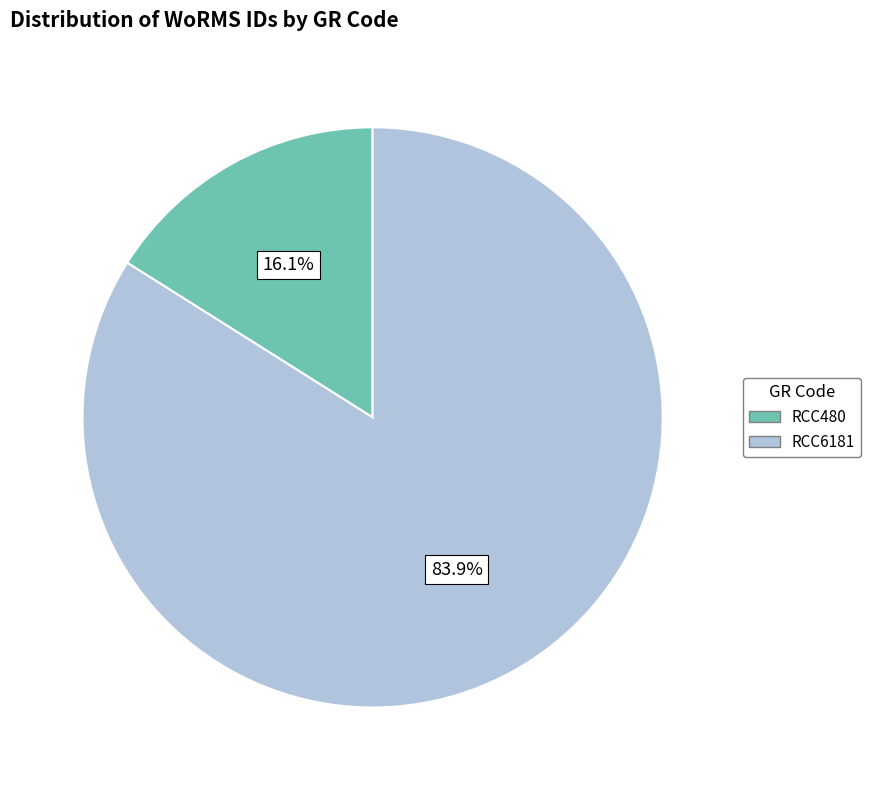

Is RCC6181 the majority of the pie?

Yes